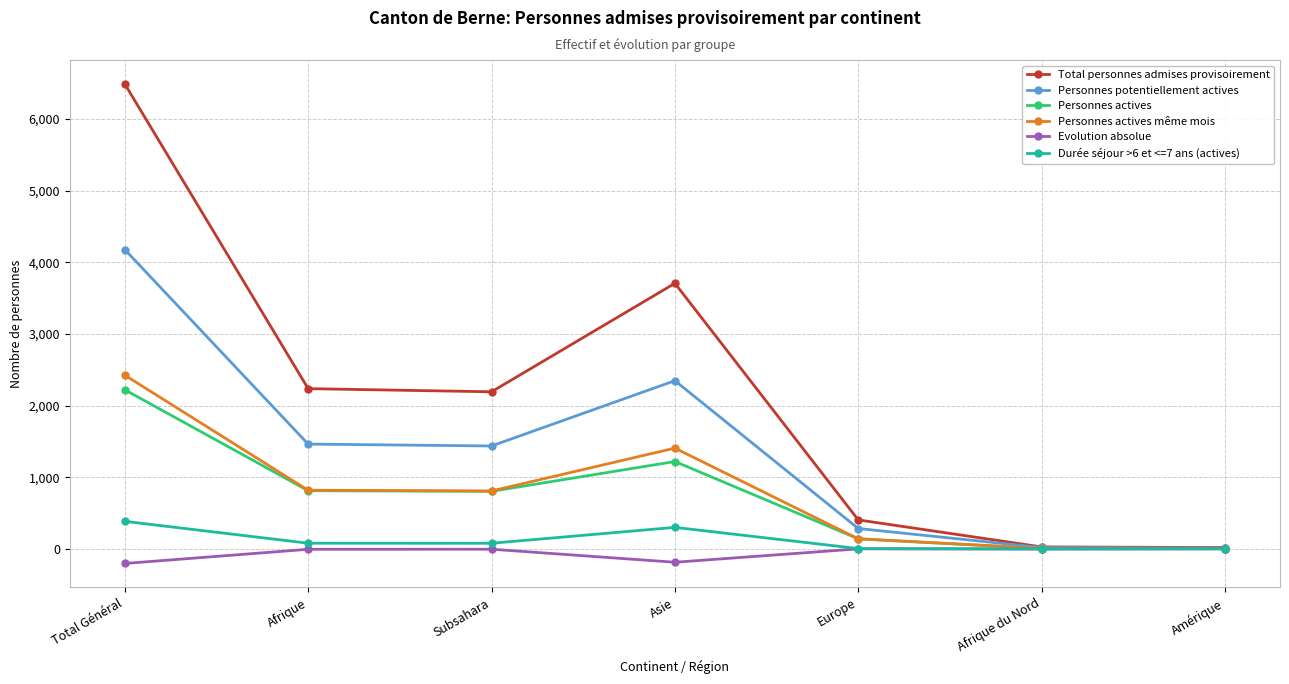

At which category does the chart reach its peak across all series?

Total Général